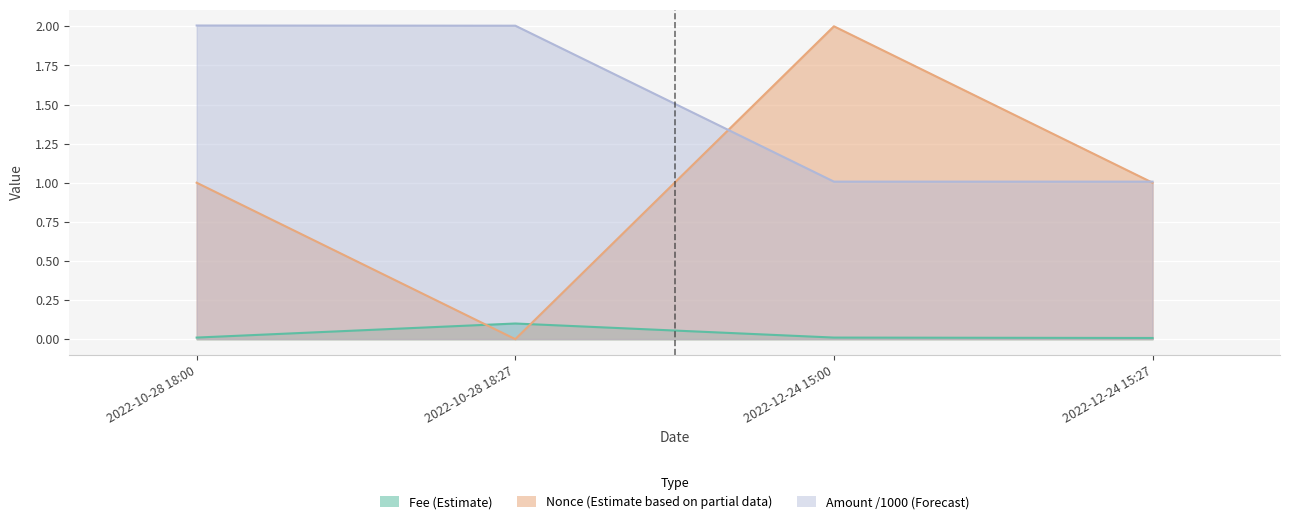

Which series has the largest range (max minus min)?

Nonce